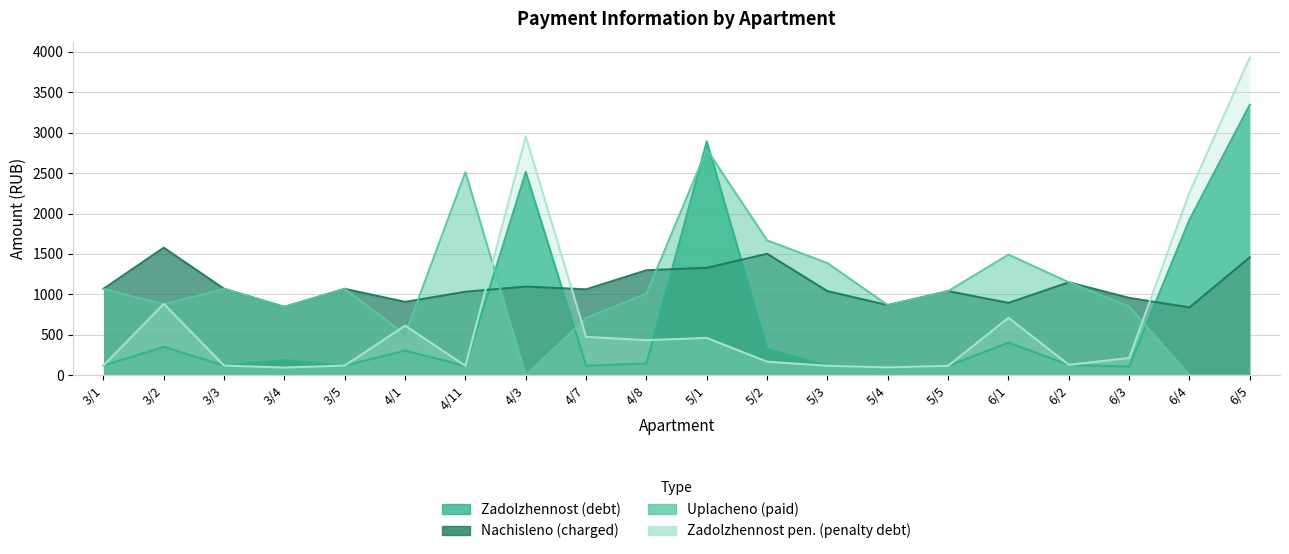

What is the difference between the uplacheno values at 5/2 and 3/2?

791.4